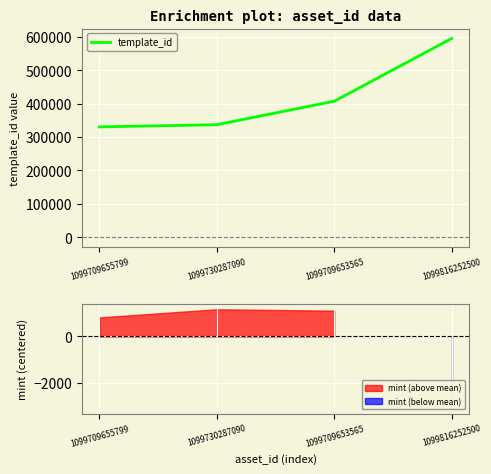

What is the label of the 2nd point from the right?

1099709653565